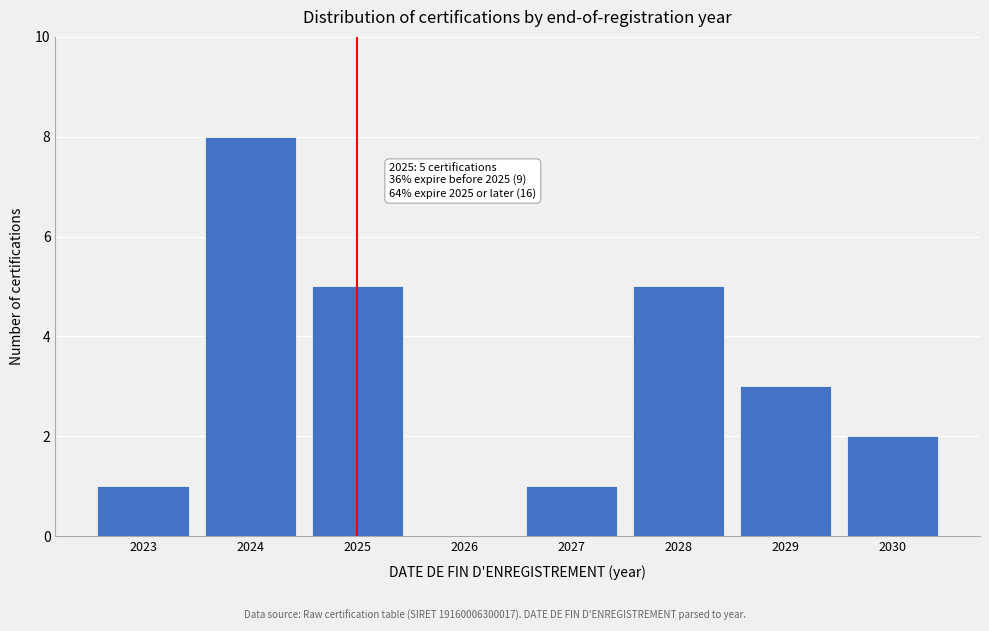

Reading left to right, extract all data points from this chart.

2023=1	2024=8	2025=5	2026=0	2027=1	2028=5	2029=3	2030=2